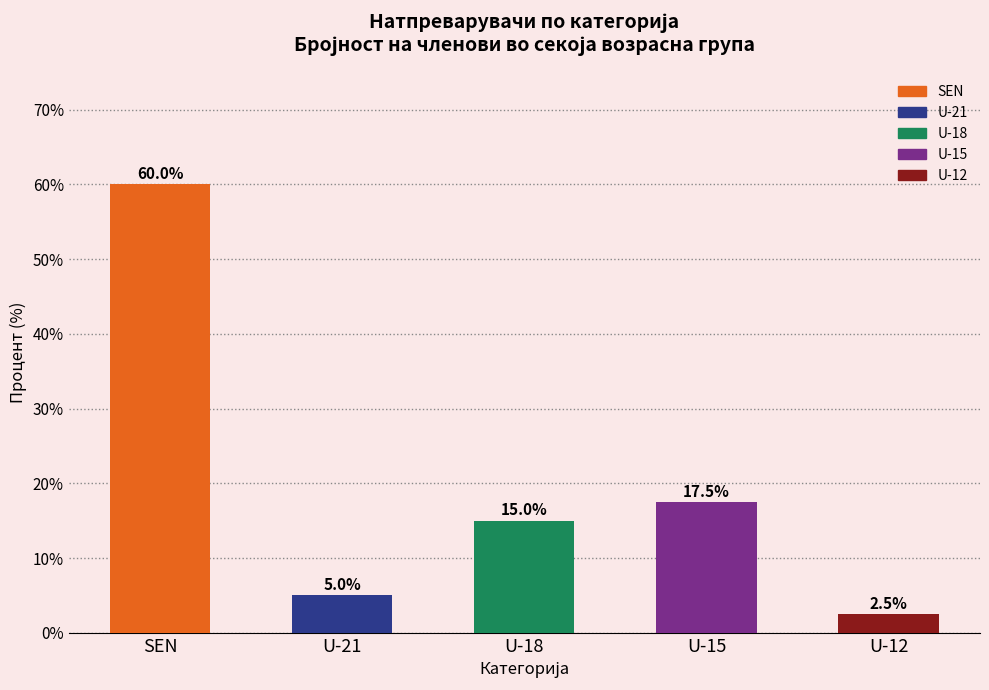

How many data points are less than 15?

2